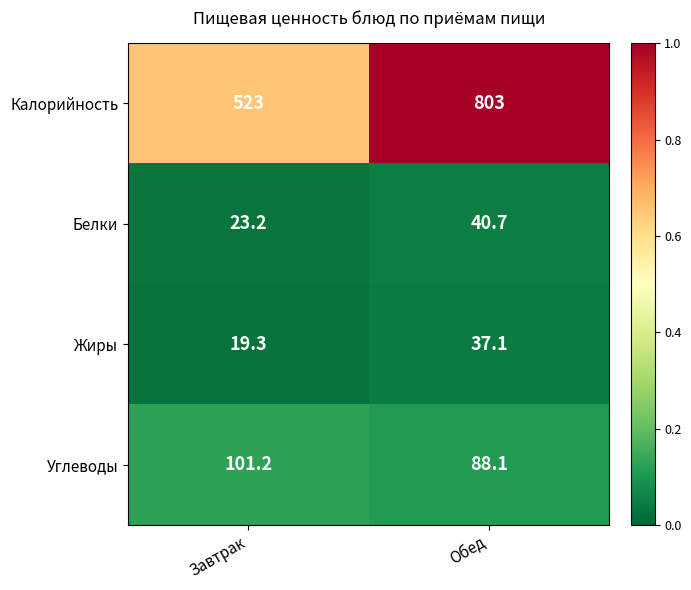

What is the difference between the maximum and minimum values in the Жиры series?

17.8